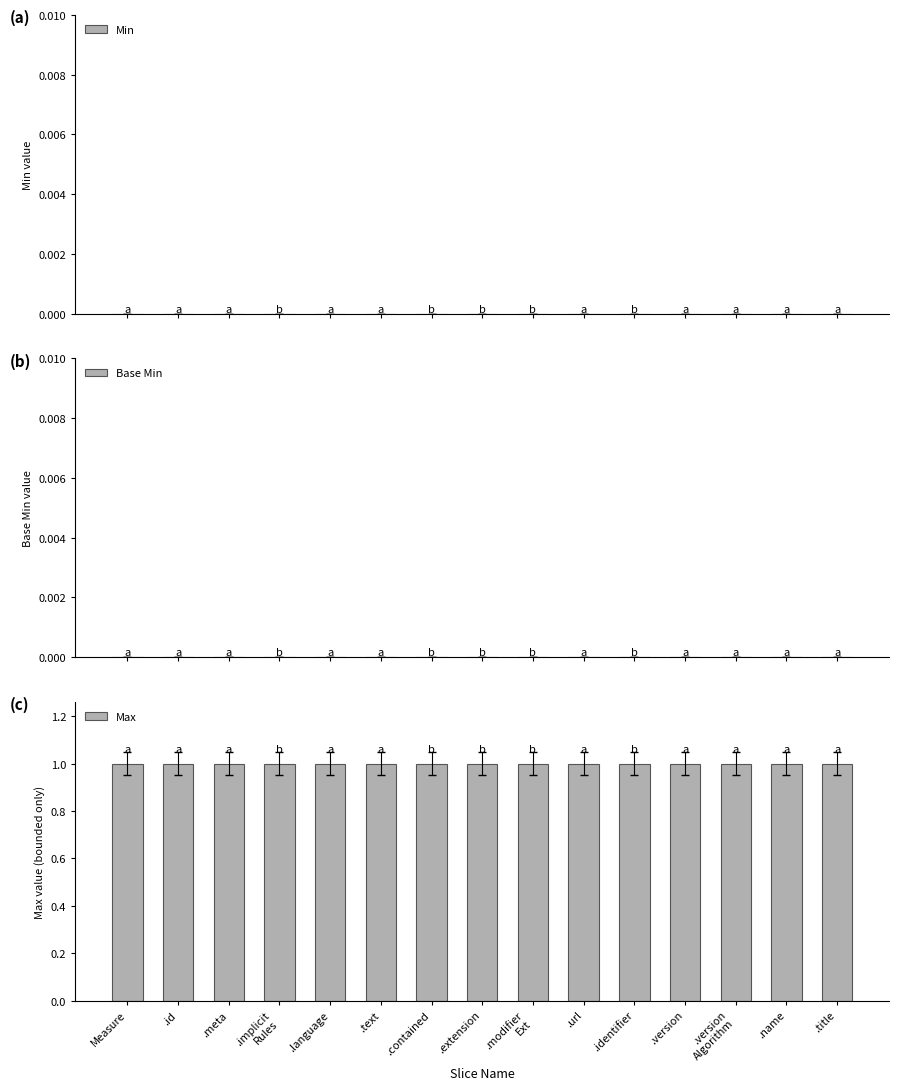

What are all the series names shown in the legend?

Min, Base Min, Max